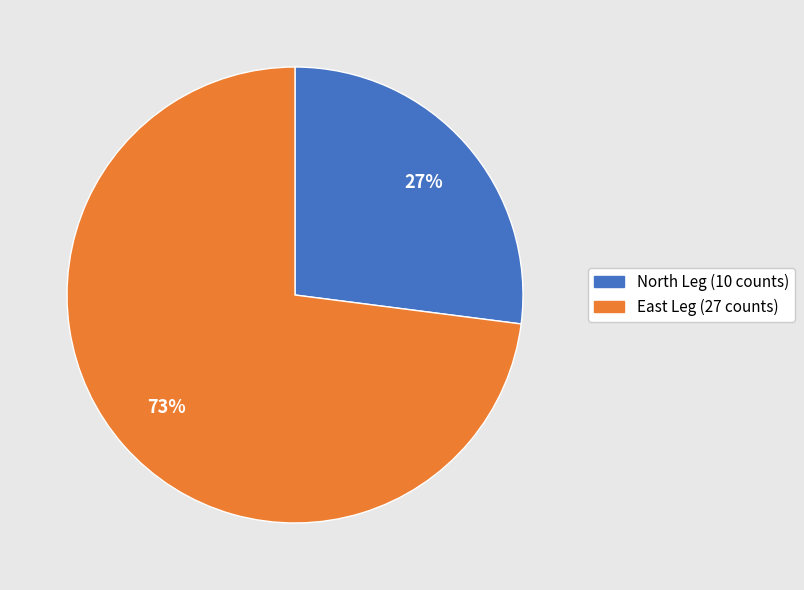

What percentage is the East Leg (27 counts) slice, to the nearest percent?

73%